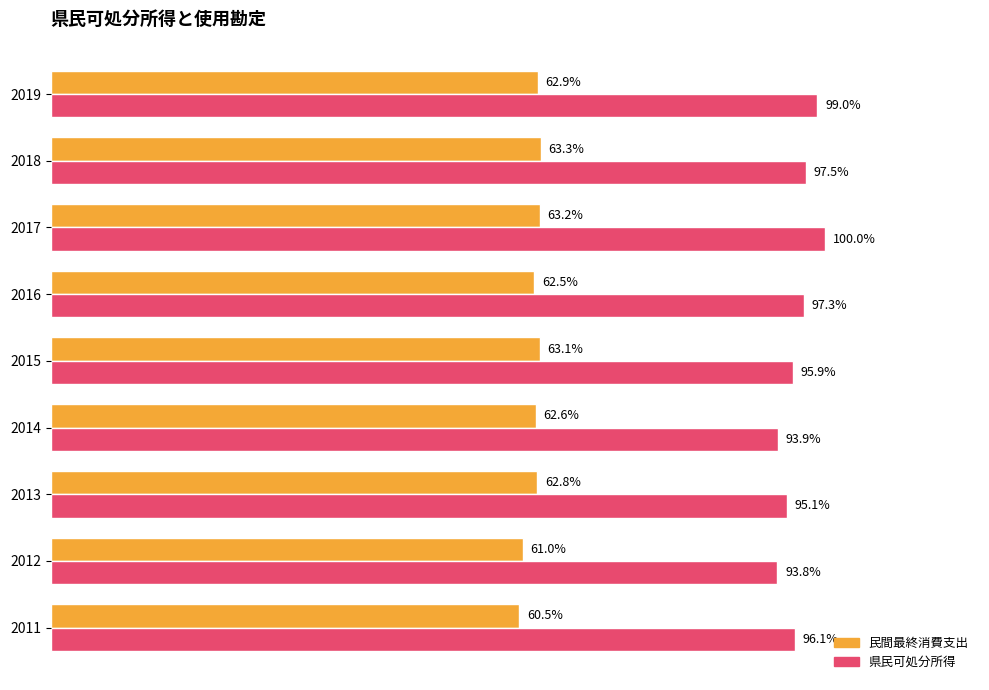

Reading right to left, what are all the values shown in this chart?

民間最終消費支出: 2193667	2207311	2203589	2178817	2202290	2185025	2191382	2126687	2110231
県民可処分所得: 3452675	3400086	3487705	3393005	3344177	3276524	3316160	3273011	3351390